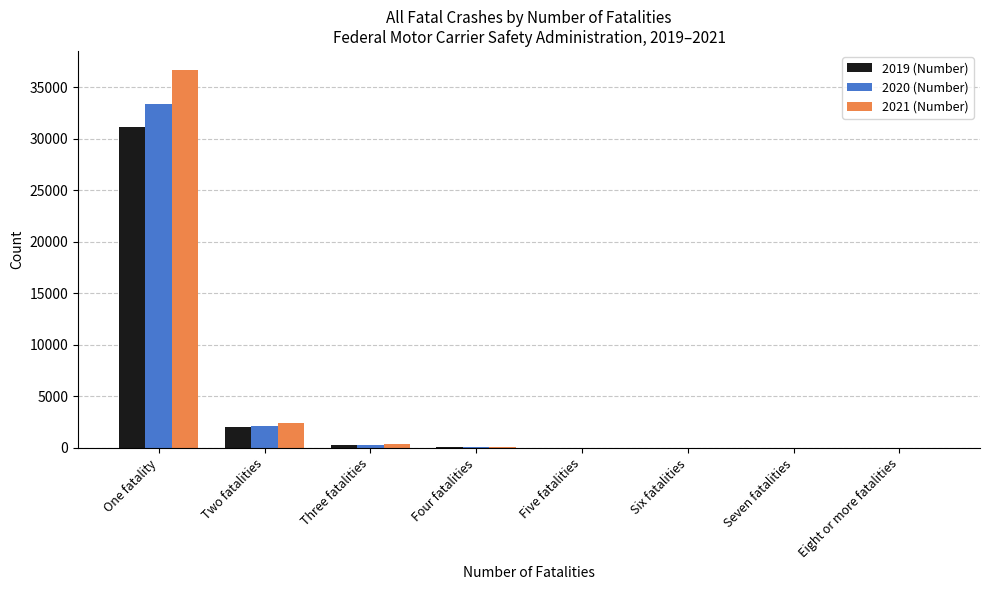

At which category is the sum across all series the highest?

One fatality